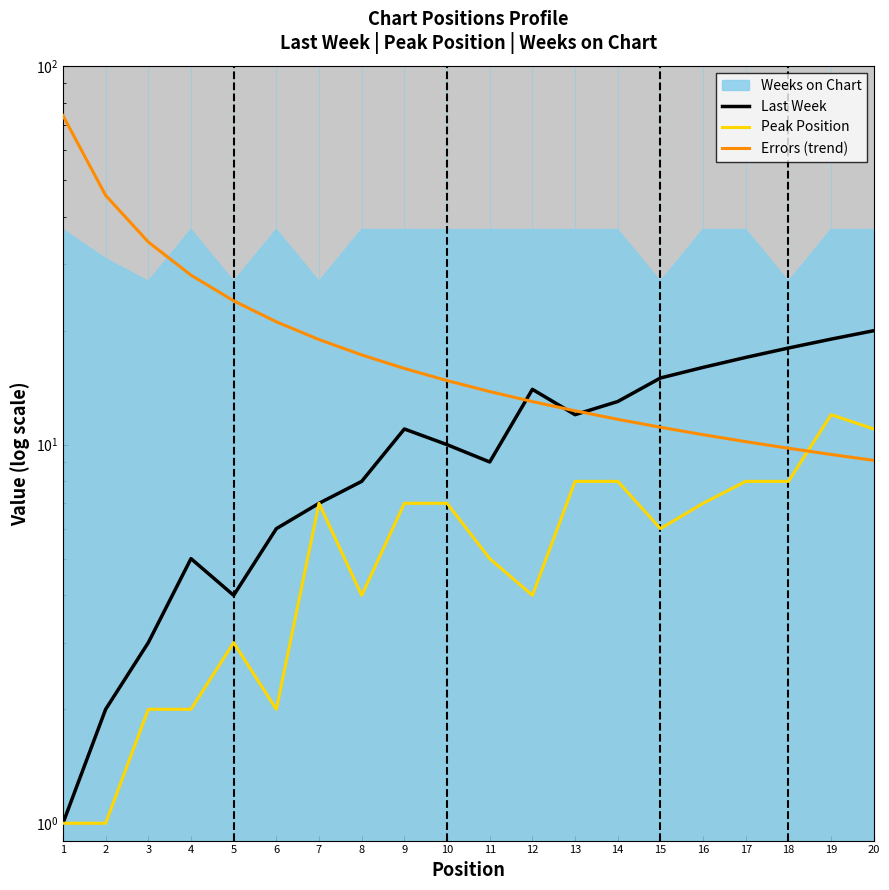

Between which two adjacent categories do Last Week and Errors (trend) first intersect?

11 and 12